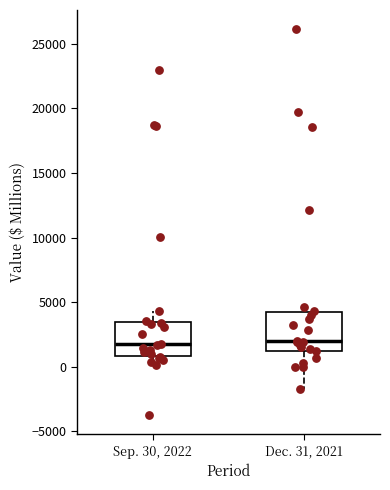

Reading left to right, transcribe this box plot: for each box, give where its median line is, the range the box spans, and where its two whiskers end, as read against the y-axis. The values are not printed on the chart, so give them approximately, as read against the axis.

Sep. 30, 2022: median 1500, box 1000 to 3500, whiskers 0 to 4500
Dec. 31, 2021: median 2000, box 1000 to 4000, whiskers -1500 to 4500